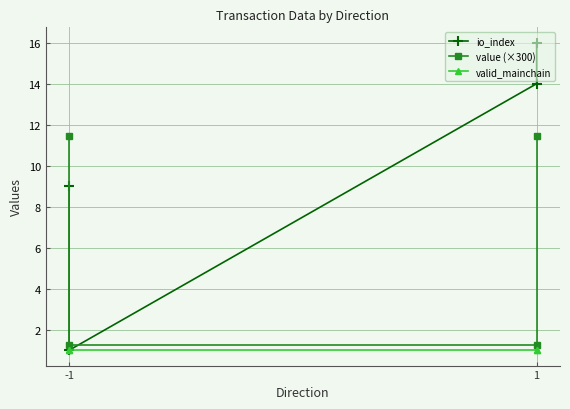

Which series has the largest range (max minus min)?

io_index